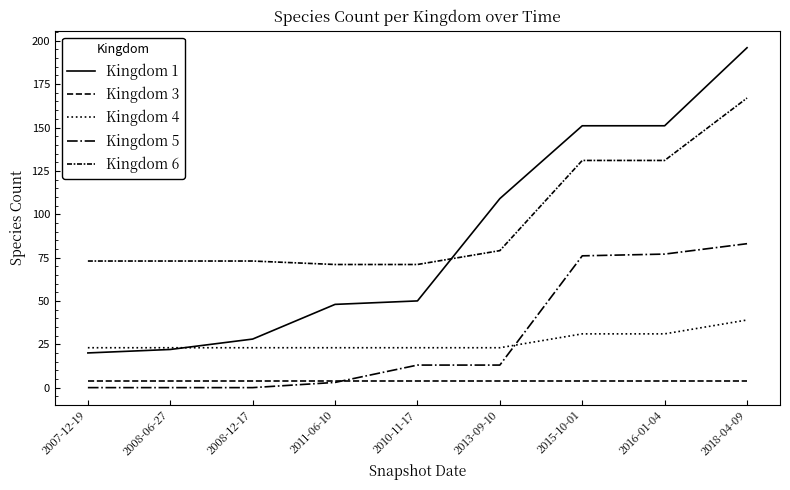

Which category has the highest value in the Kingdom 5 series?

2018-04-09